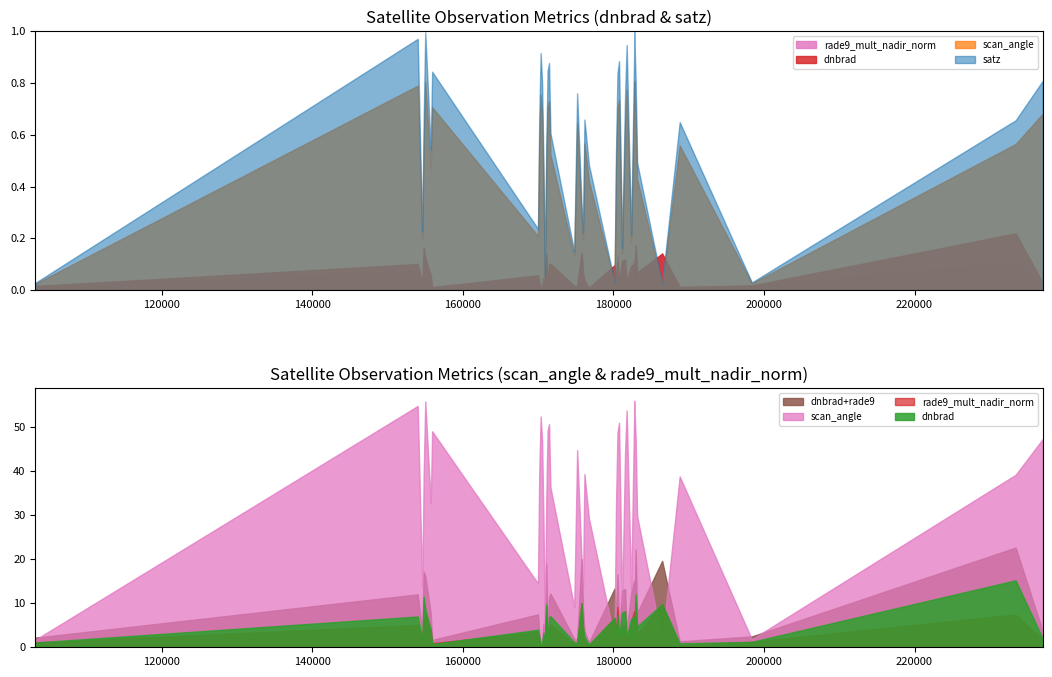

In rade9_mult_nadir_norm, how many points are higher than both neighbors (excluding endpoints)?

14